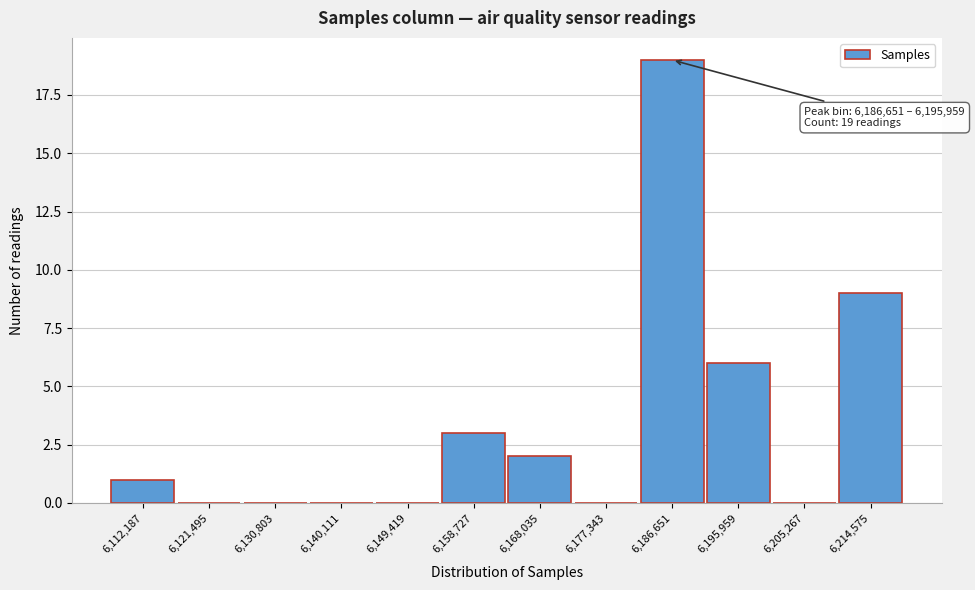

Reading left to right, transcribe all the data shown in this chart.

6,112,187=1	6,121,495=0	6,130,803=0	6,140,111=0	6,149,419=0	6,158,727=3	6,168,035=2	6,177,343=0	6,186,651=19	6,195,959=6	6,205,267=0	6,214,575=9